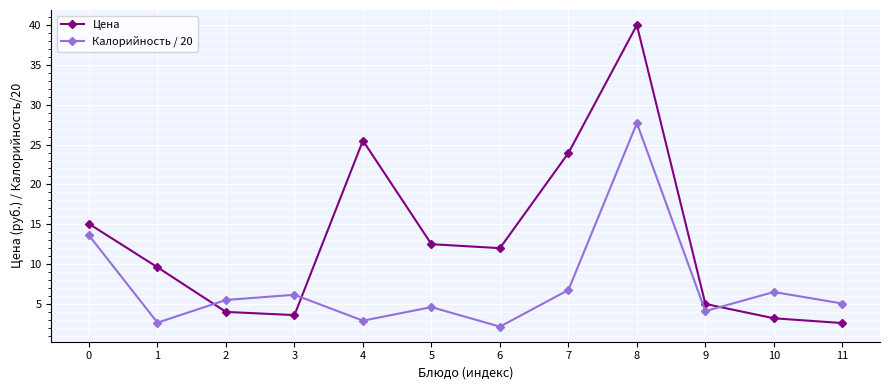

The Калорийность / 20 series shows 2.2 at 9. True or false?

False